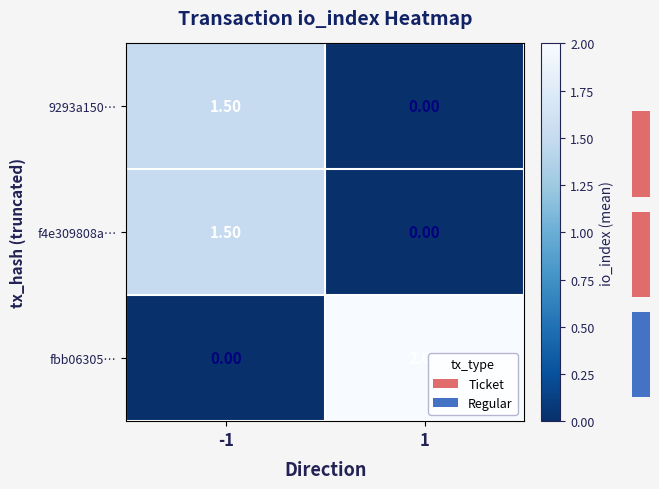

Is the value of fbb06305… at 1 greater than the value of 9293a150… at -1?

Yes